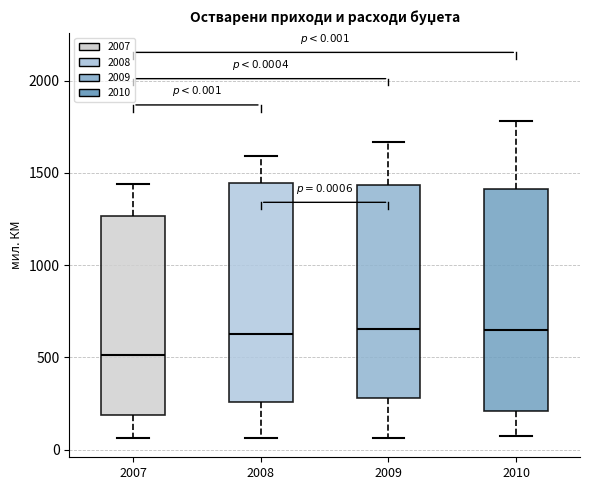

Which box's median line is the lowest?

2007